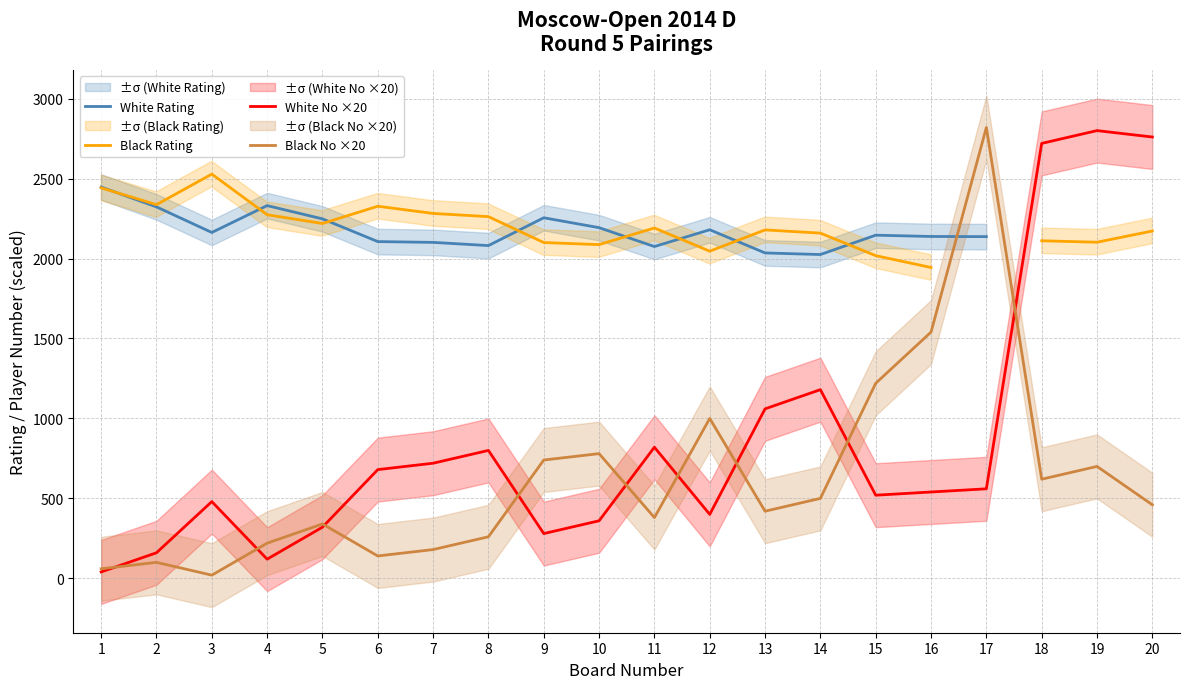

True or false: Black Rating and White Rating intersect in this chart.

True